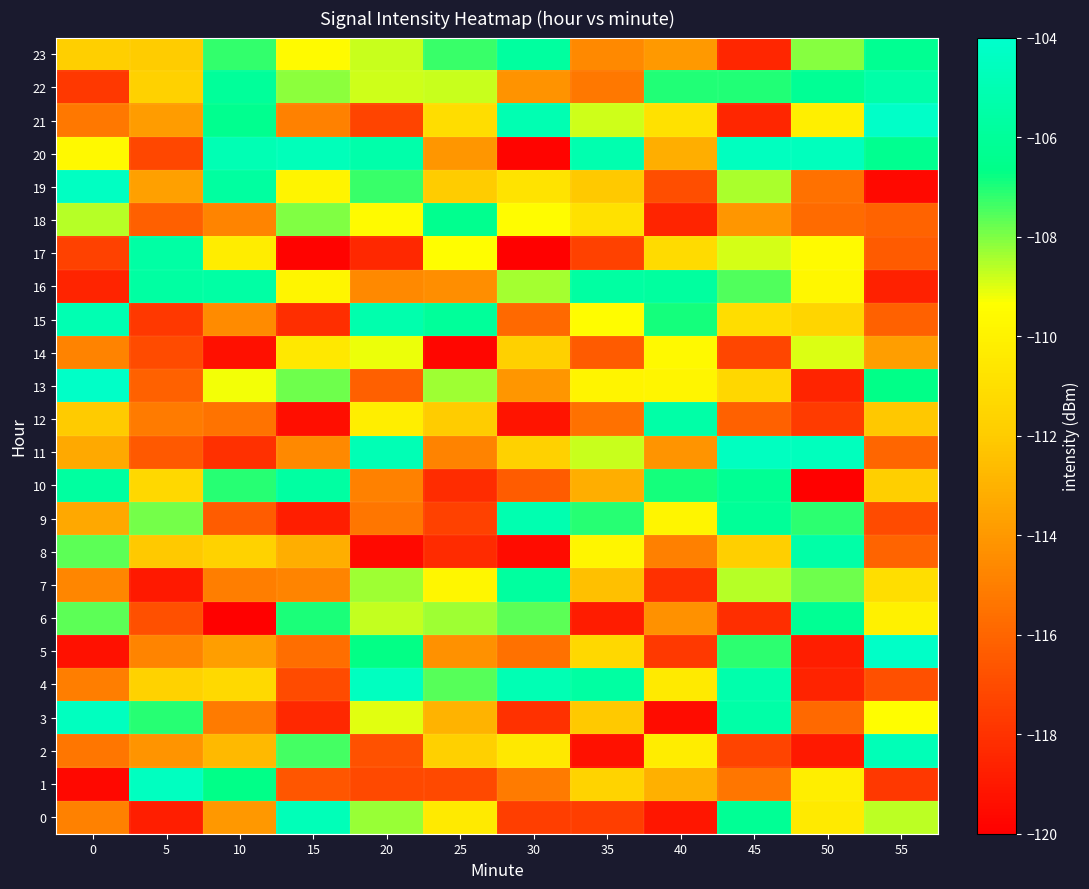

At which category is the sum across all series the highest?

45